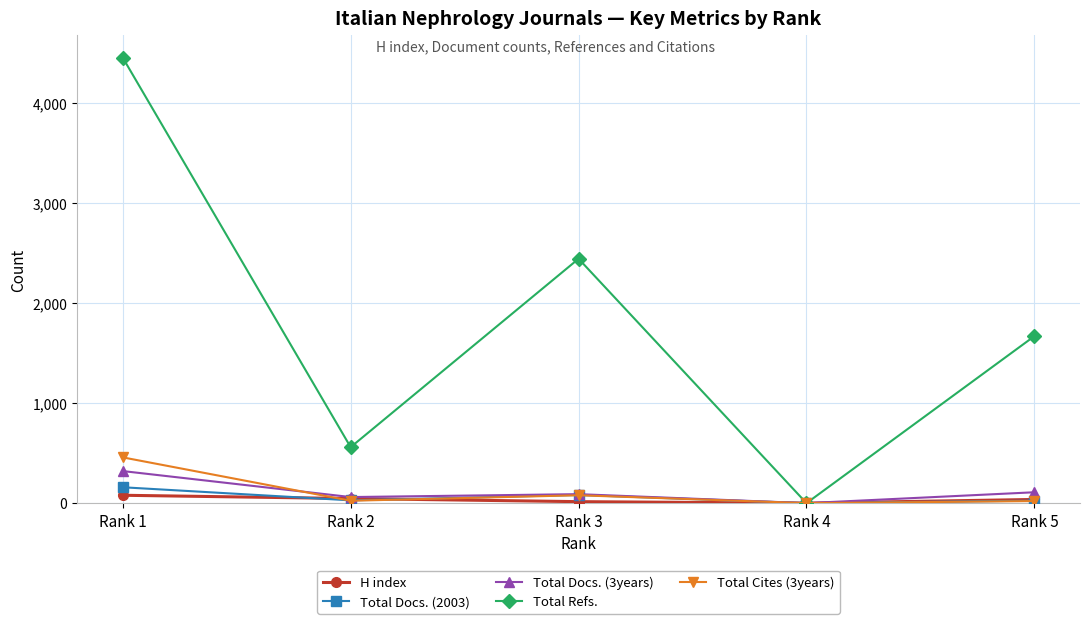

At which category does the chart reach its peak across all series?

Rank 1